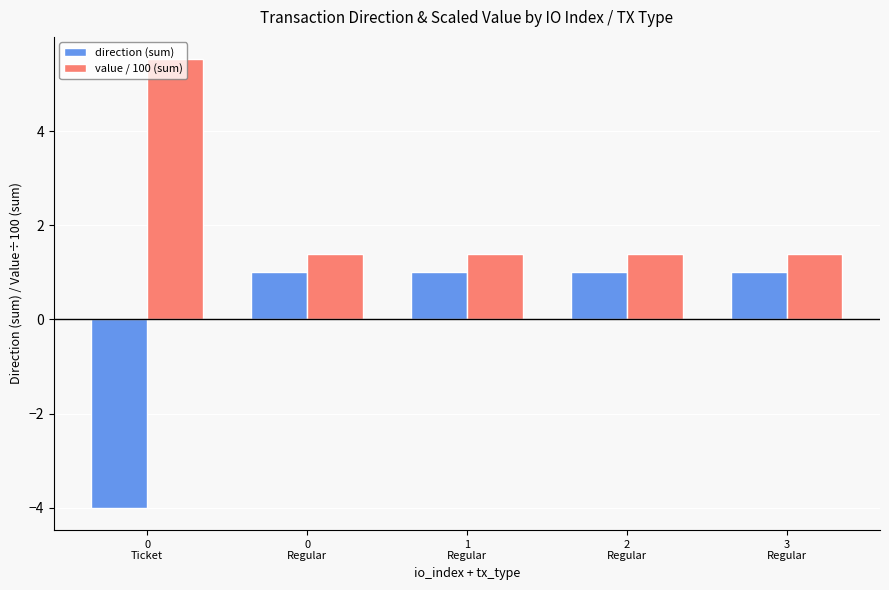

Does the chart contain any negative values?

Yes